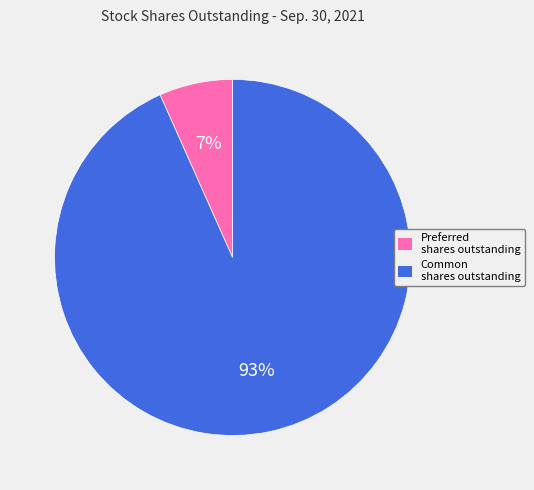

Is there any slice that represents more than half of the pie?

Yes